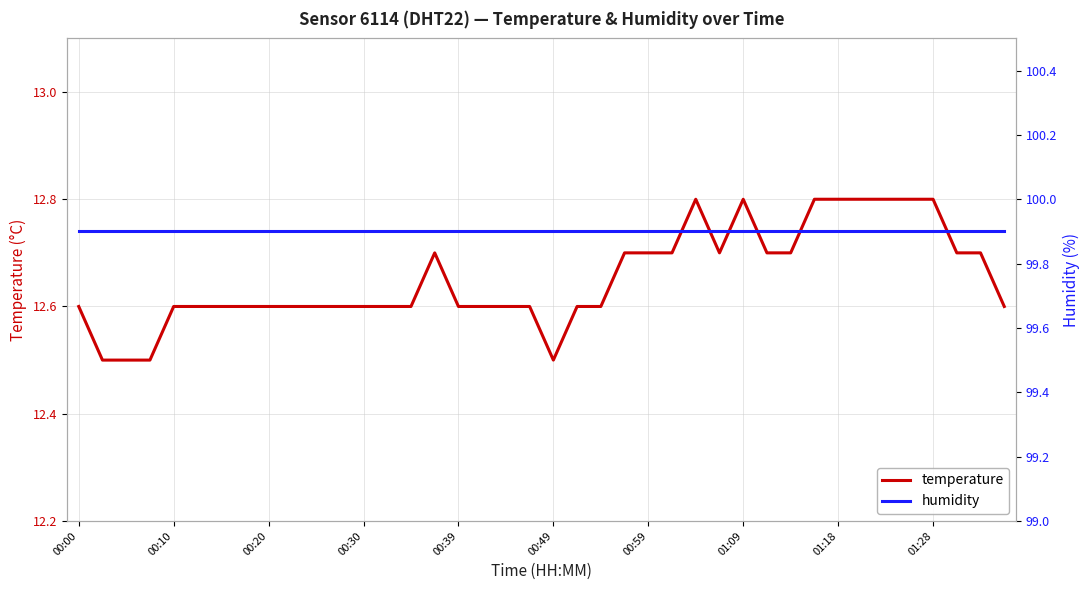

True or false: humidity and temperature cross at least once.

False